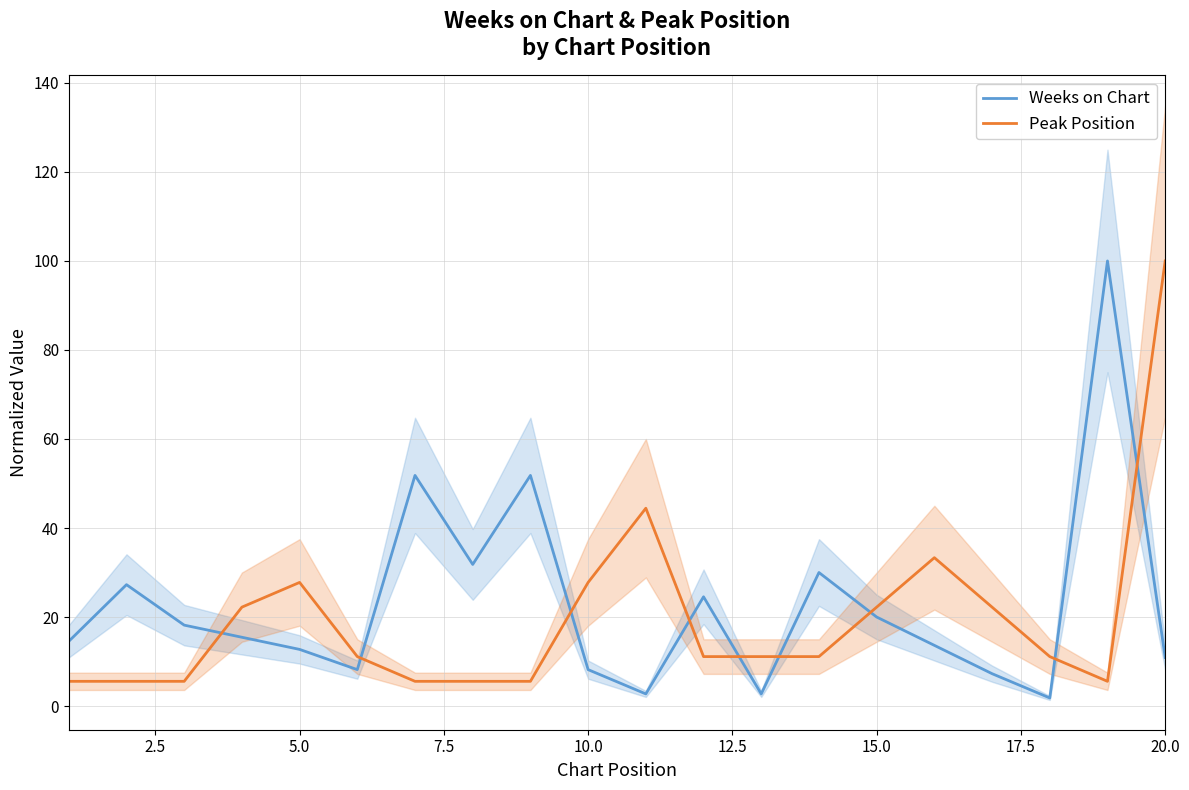

Which series has the widest spread of values?

Weeks on Chart